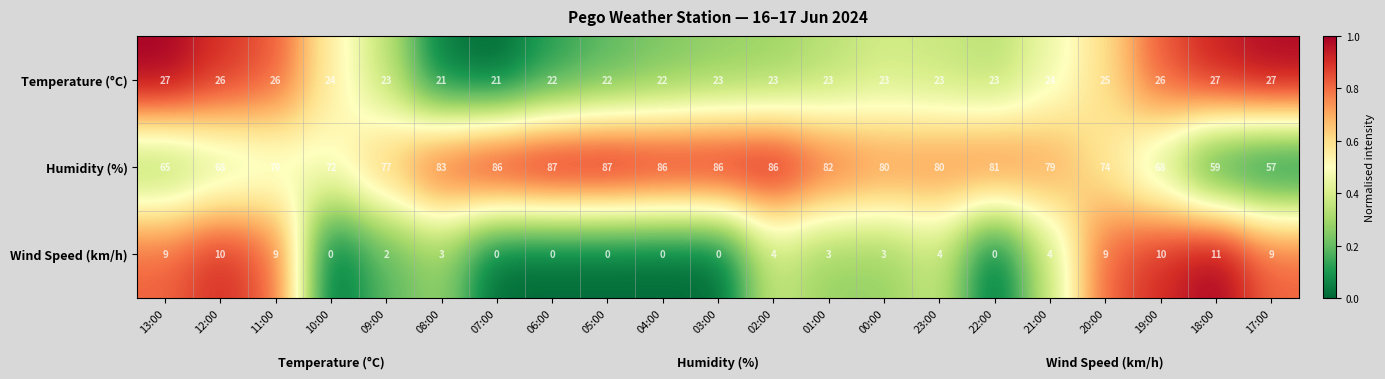

List the series in order of their peak value, highest first.

Humidity (%), Temperature (°C), Wind Speed (km/h)